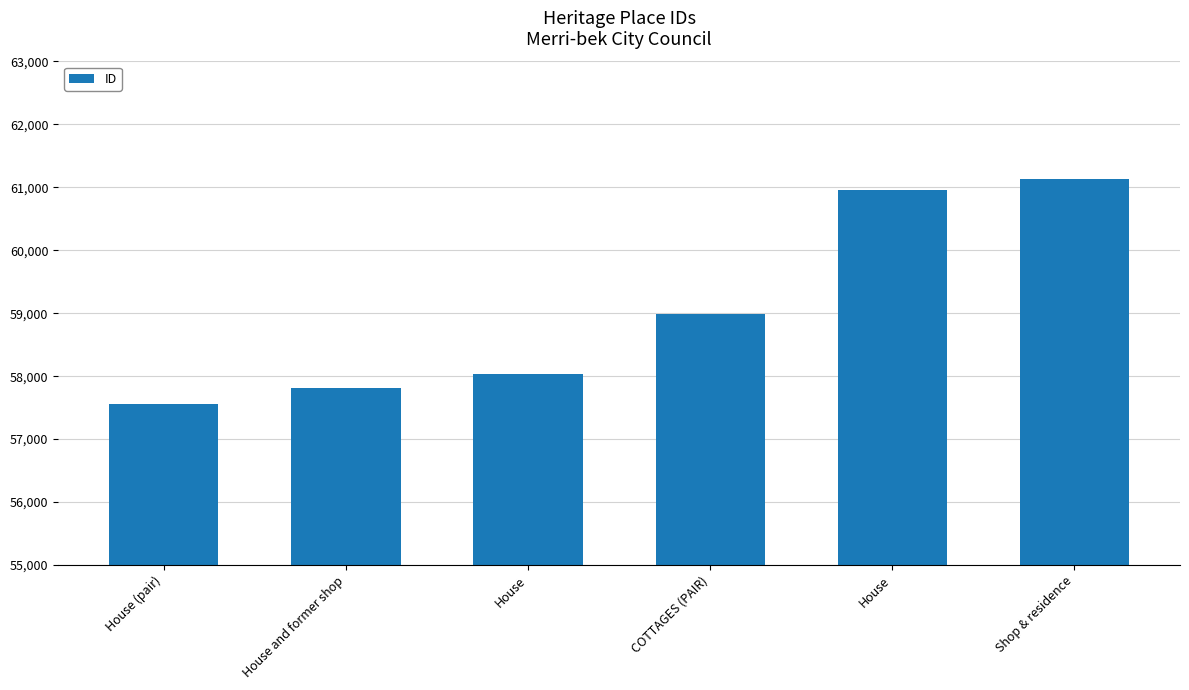

What is the sum of all values?

354488